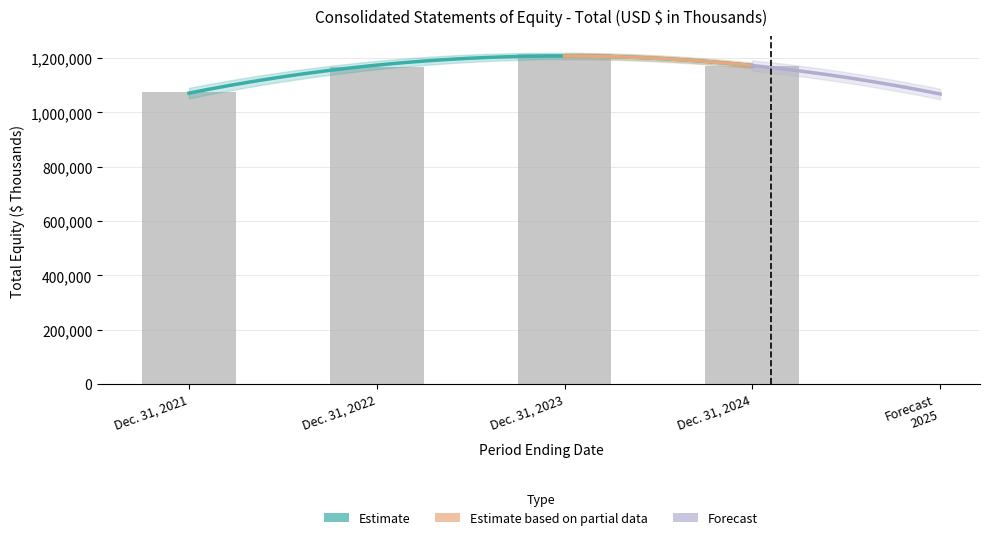

List the labels in order of value, largest first.

Dec. 31, 2023, Dec. 31, 2024, Dec. 31, 2022, Dec. 31, 2021